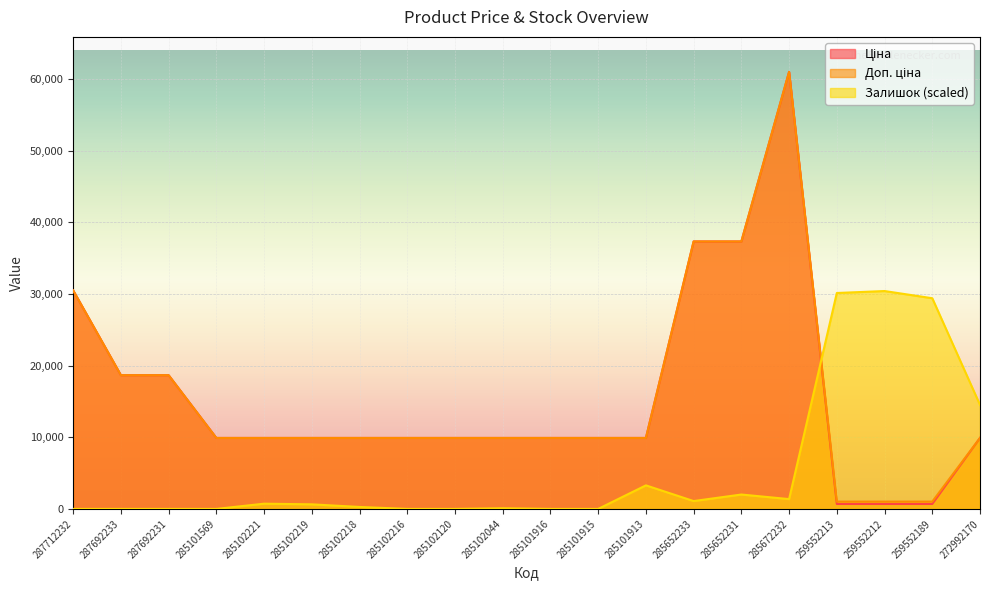

Is it true that Залишок equals 0.0 at 285101569?

True